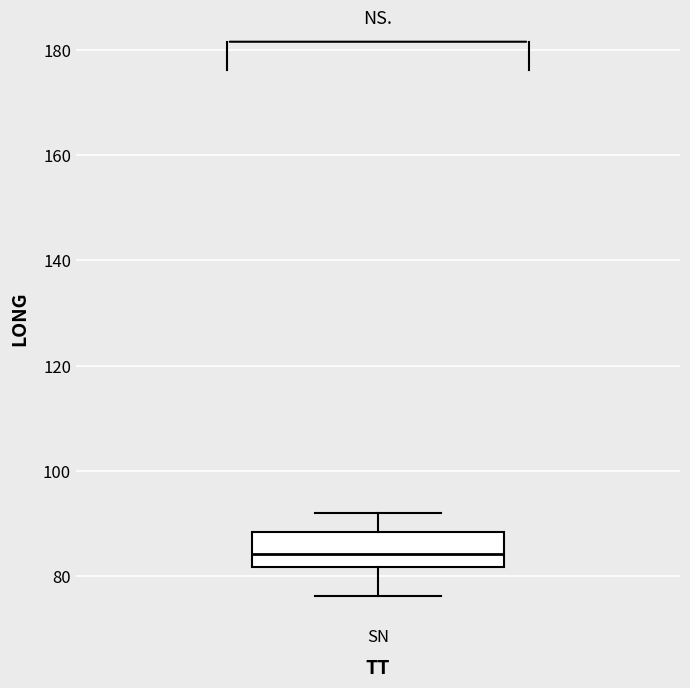

Read this box plot against the y-axis: the position of the median line, the range covered by the box, and the ends of both whiskers. The values are not printed on the chart, so give them approximately, as read against the axis.

median 84, box 82 to 88, whiskers 76 to 92